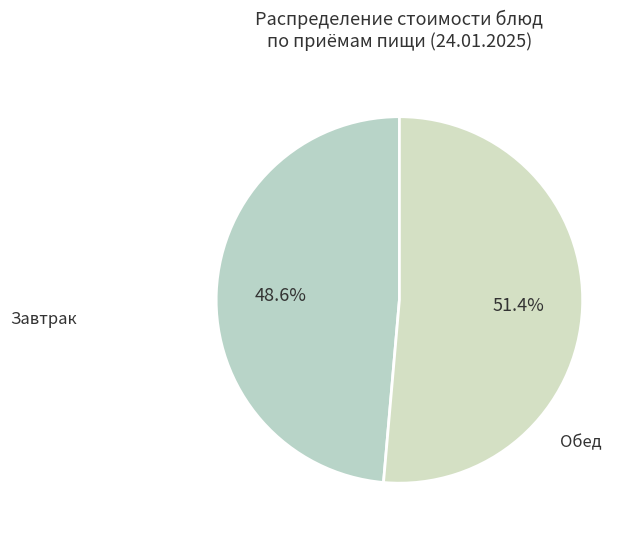

Count the number of slices in the pie.

2